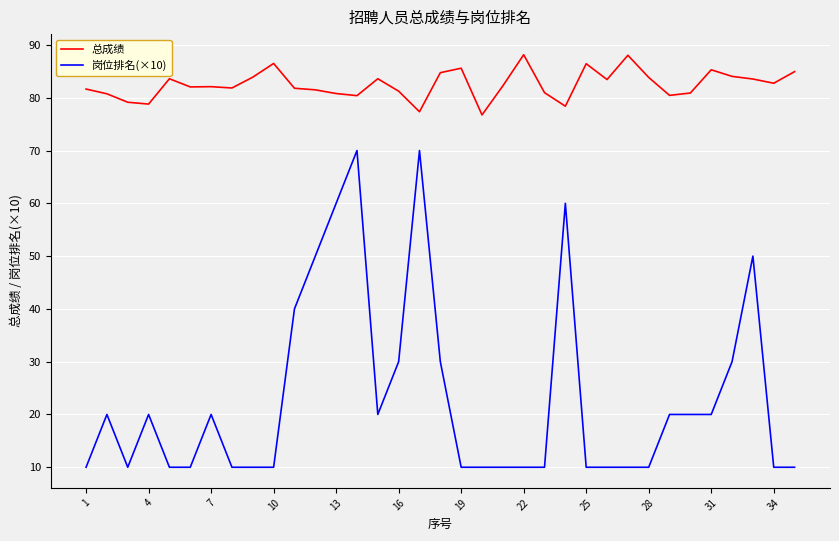

True or false: 总成绩 and 岗位排名(×10) intersect in this chart.

False